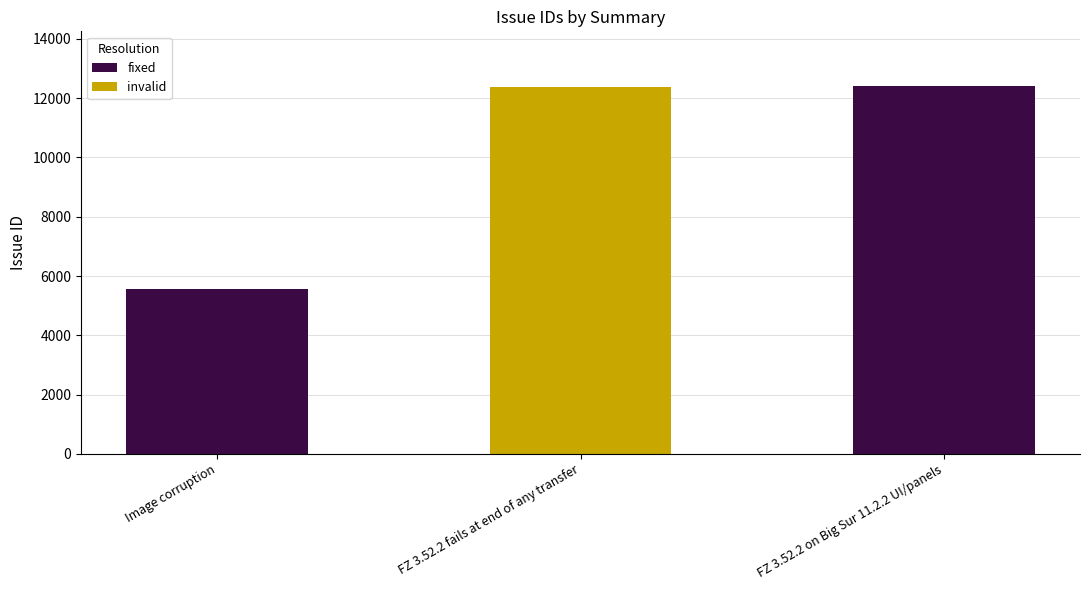

Approximately how many times larger is the value at FZ 3.52.2 fails at end of any transfer compared to Image corruption?

2.2